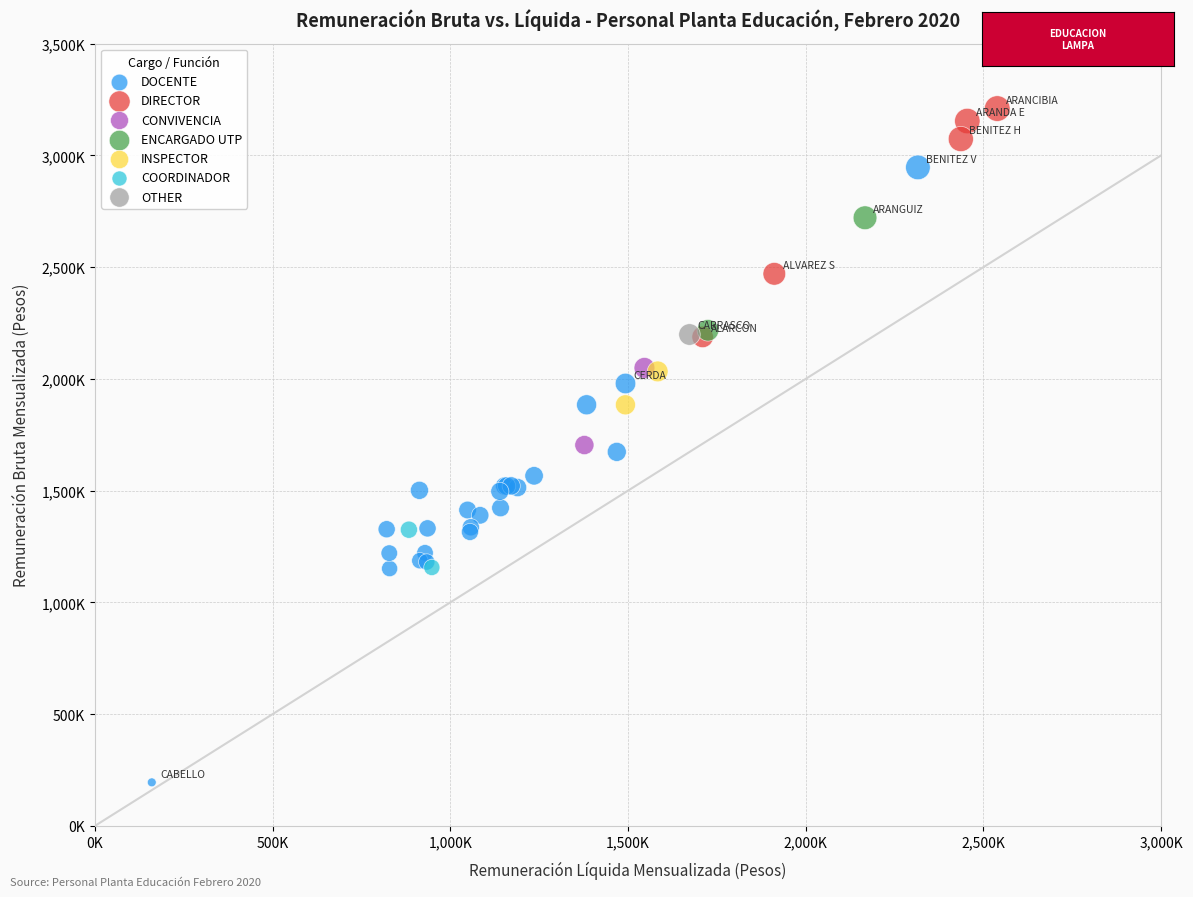

What are all the series names shown in the legend?

DOCENTE, DIRECTOR, CONVIVENCIA, ENCARGADO UTP, INSPECTOR, COORDINADOR, OTHER